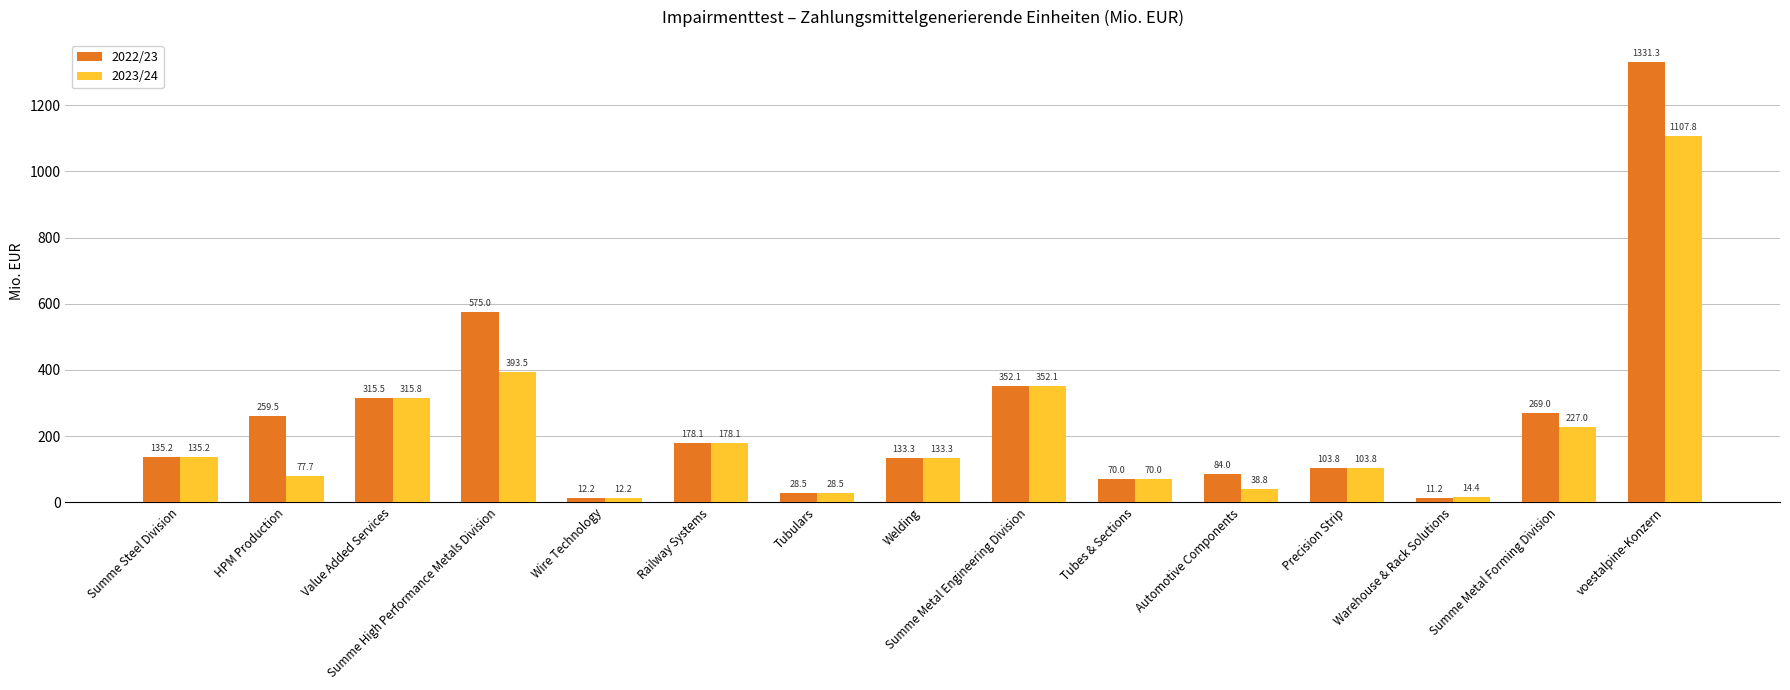

At which category is the sum across all series the highest?

voestalpine-Konzern